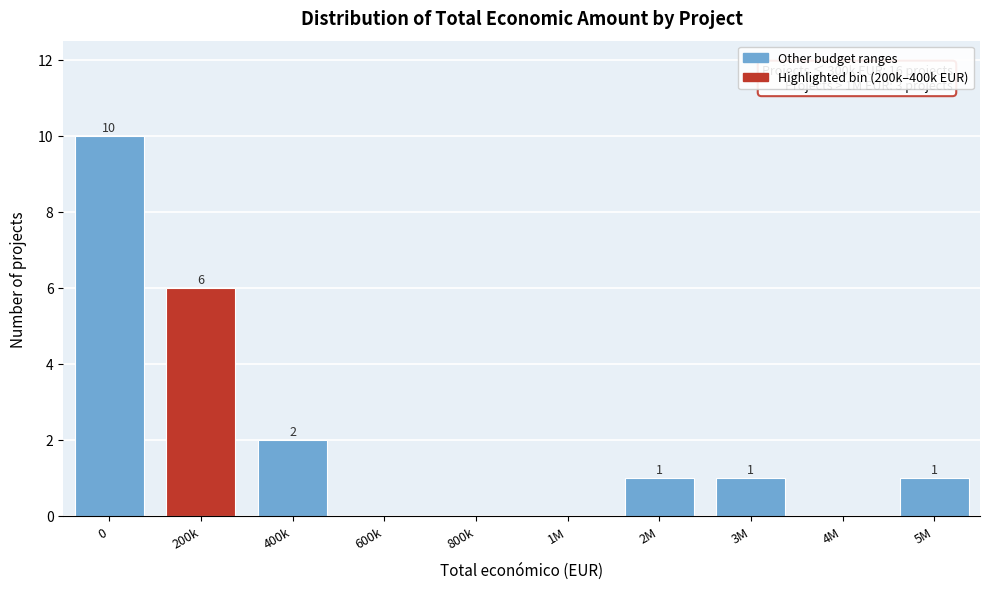

Reading left to right, transcribe all the data shown in this chart.

0=10	200k=6	400k=2	600k=0	800k=0	1M=0	2M=1	3M=1	4M=0	5M=1